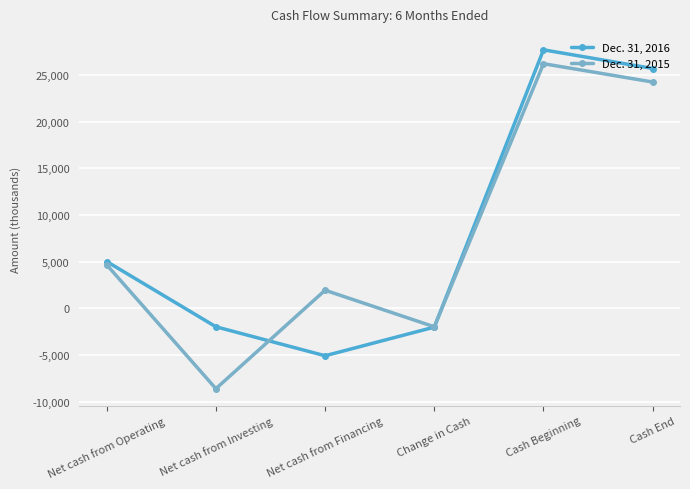

Is it true that Dec. 31, 2016 equals -5062 at Net cash from Financing?

True